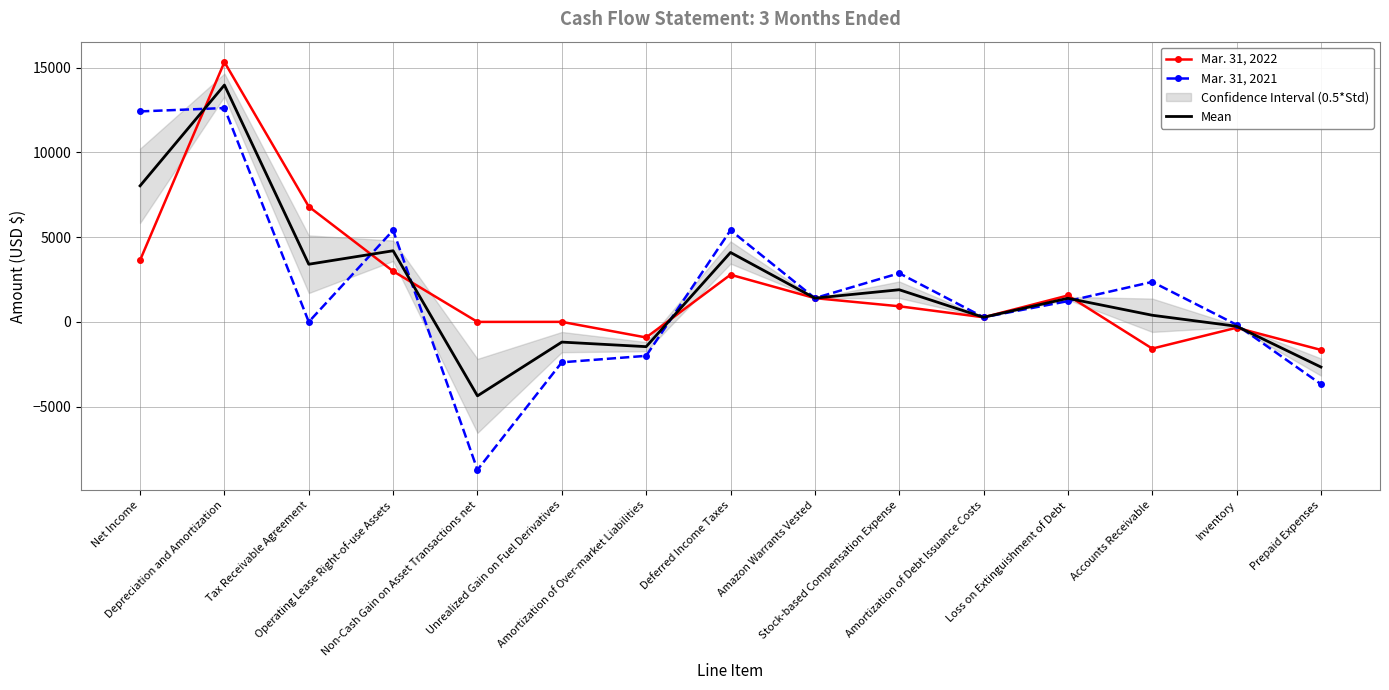

What is the sum of the Mean values at Depreciation and Amortization and Operating Lease Right-of-use Assets?

18166.5